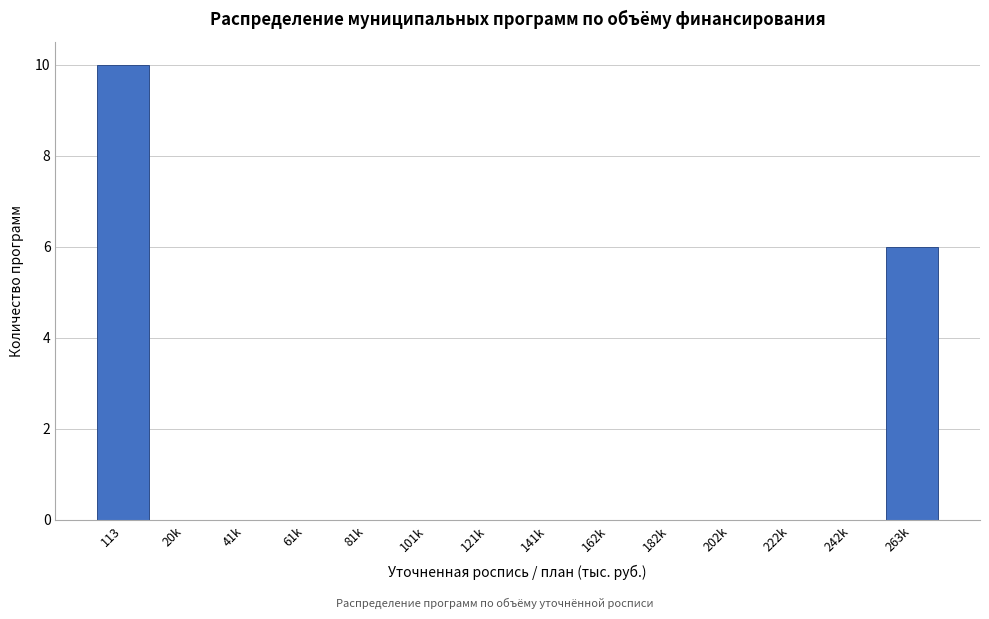

Reading right to left, list all the values displayed in this chart.

263k=6	242k=0	222k=0	202k=0	182k=0	162k=0	141k=0	121k=0	101k=0	81k=0	61k=0	41k=0	20k=0	113=10